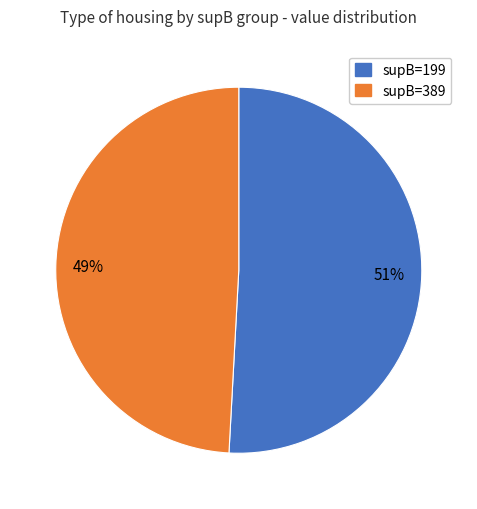

To the nearest percent, what is the average slice percentage?

50%